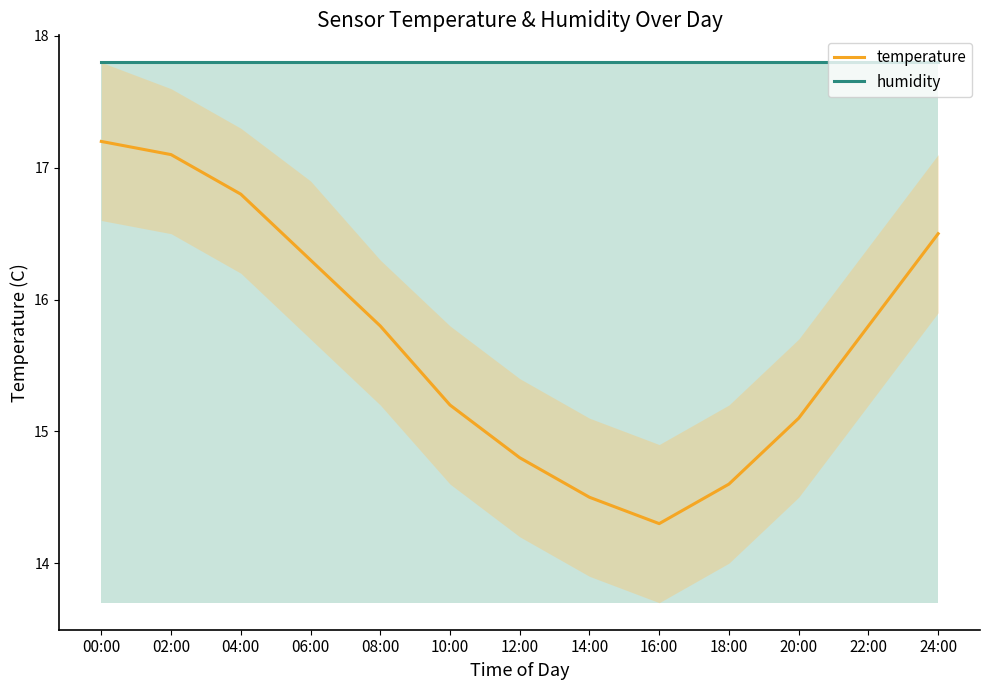

Reading left to right, what are all the values shown in this chart?

temperature: 17.2	17.1	16.8	16.3	15.8	15.2	14.8	14.5	14.3	14.6	15.1	15.8	16.5
humidity: 17.8	17.8	17.8	17.8	17.8	17.8	17.8	17.8	17.8	17.8	17.8	17.8	17.8